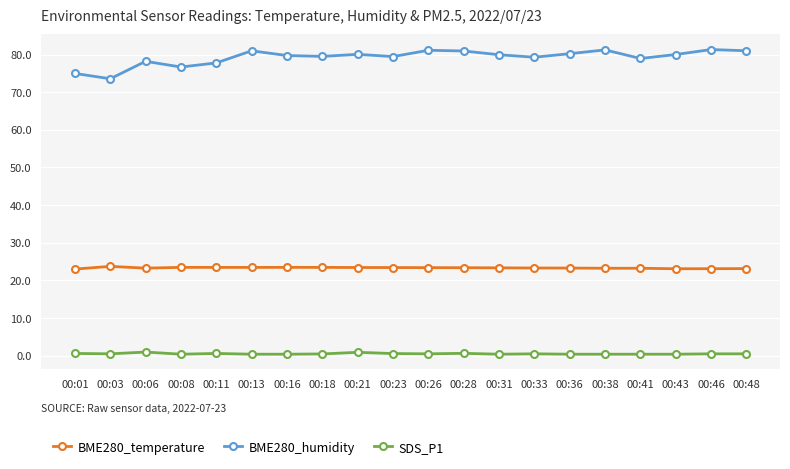

Which series has the largest total across all categories?

BME280_humidity